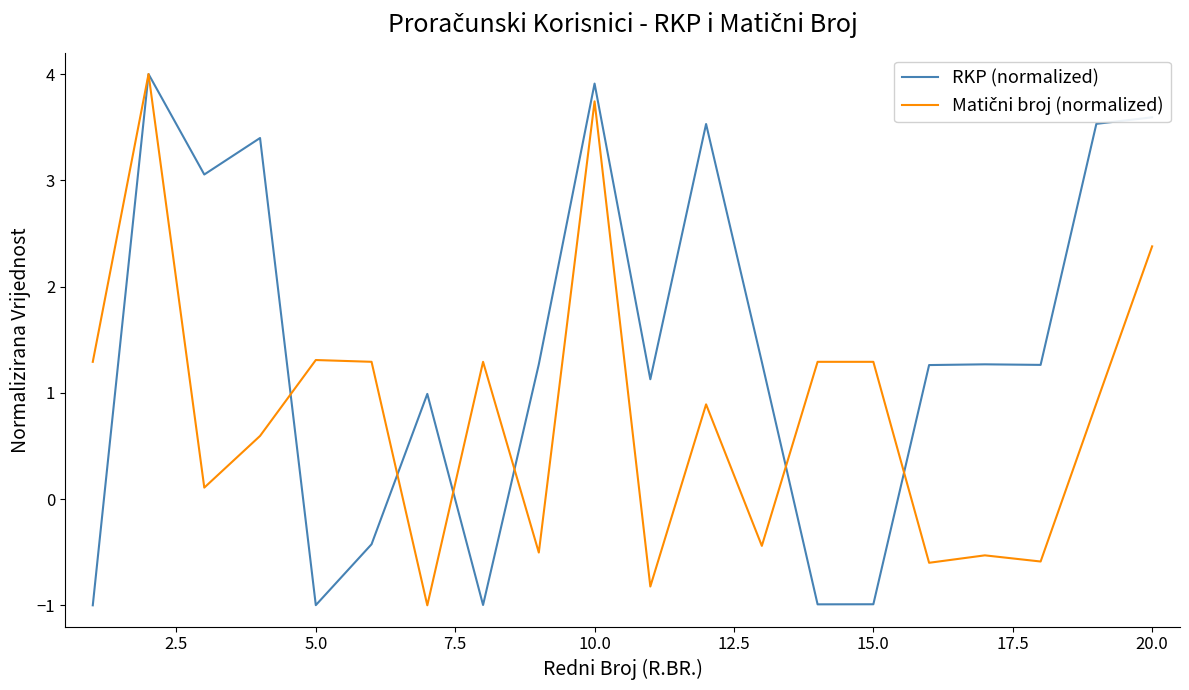

Which series has the largest total across all categories?

RKP (normalized)